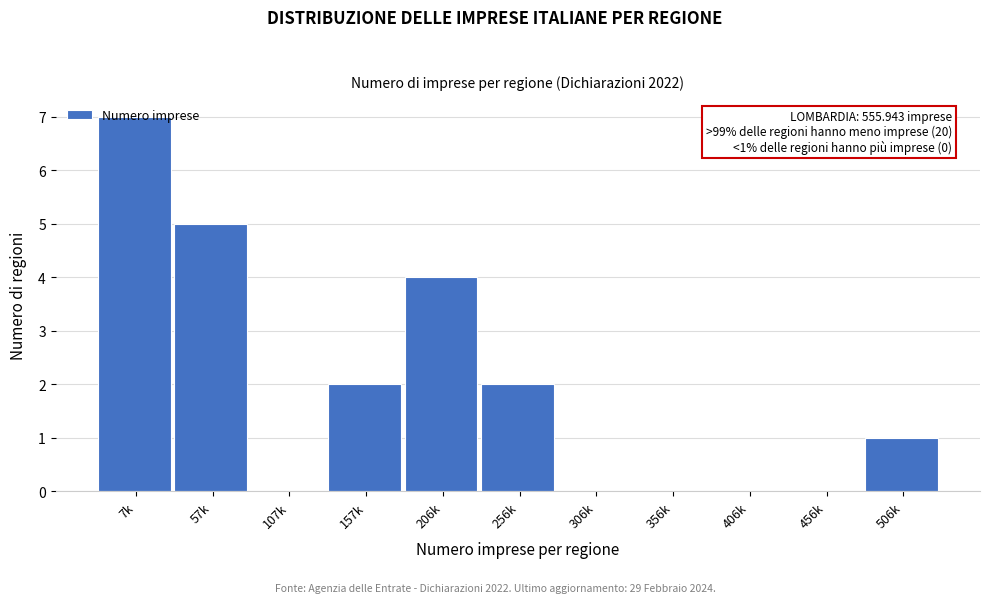

What is the maximum value shown in the chart?

7